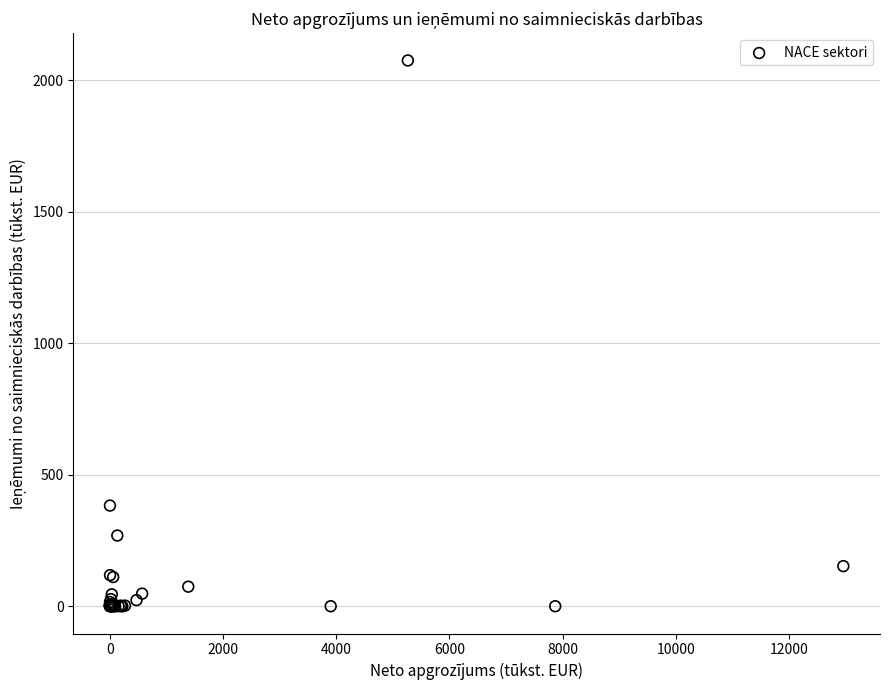

What Y value in the scatter plot is closest to 1037?

382.6